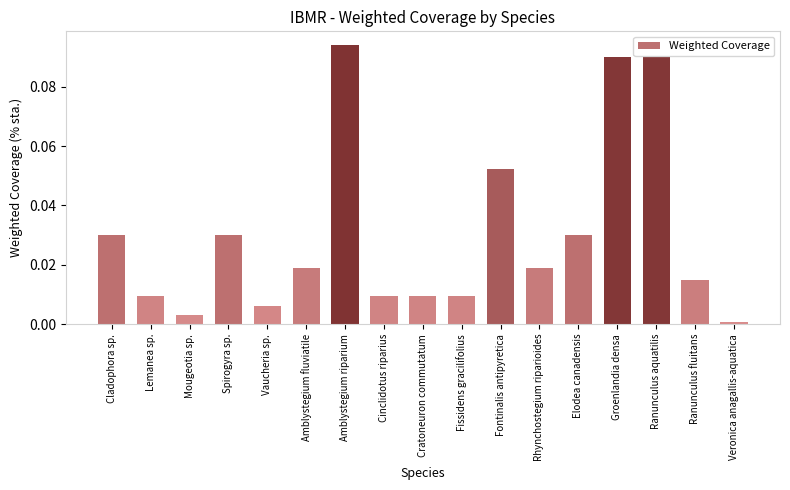

At which category does the chart reach its peak across all series?

Amblystegium riparium